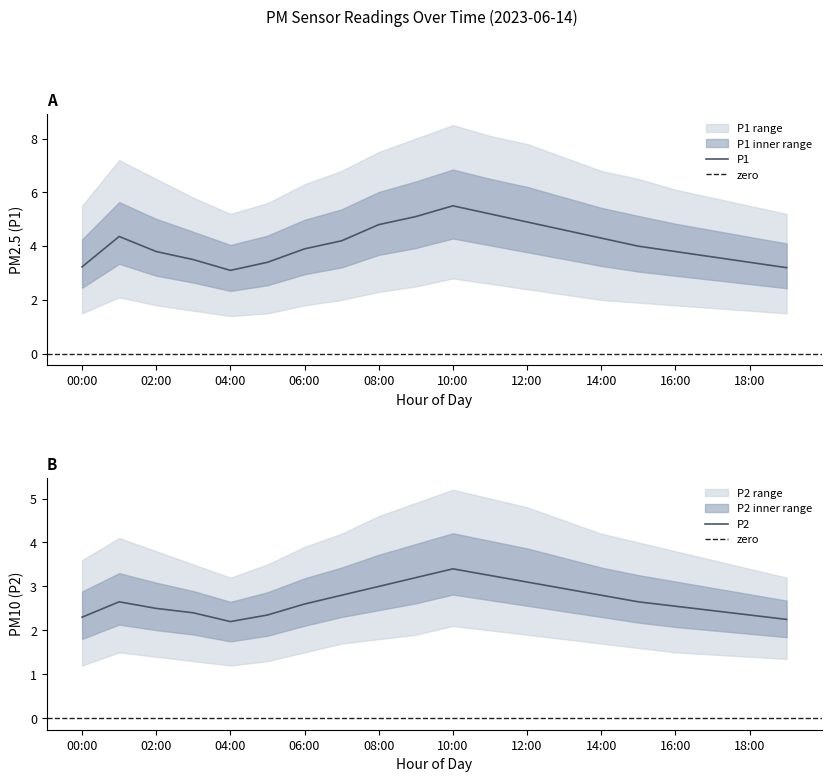

What is the label of the 15th point from the left?

14:00